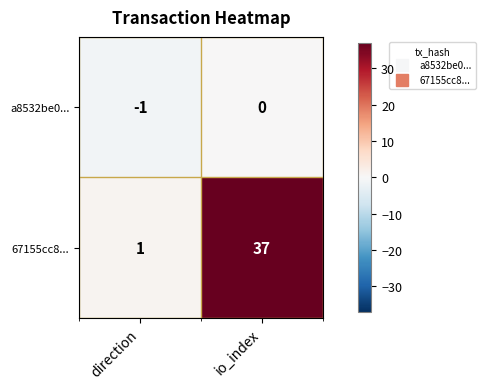

What is the difference between the maximum and minimum values in the 67155cc8... series?

36